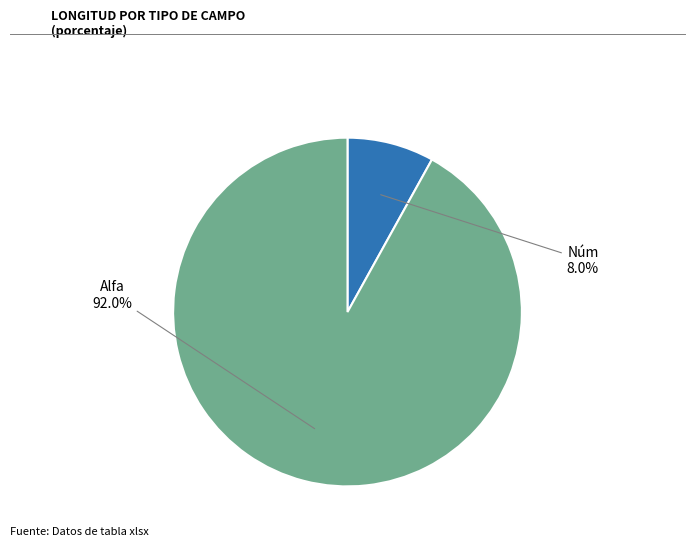

Is there any slice that represents more than half of the pie?

Yes